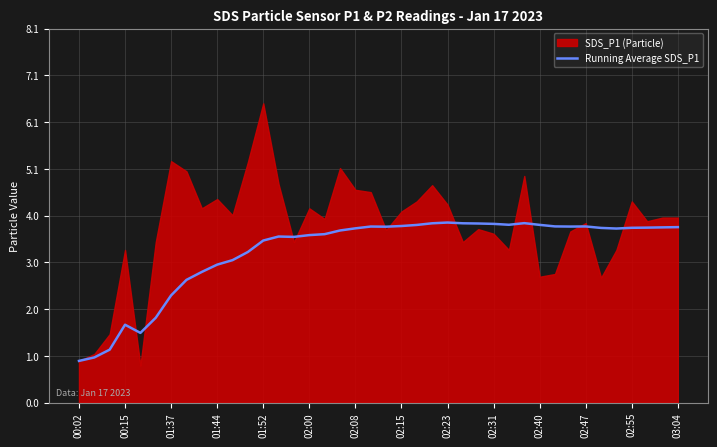

What is the maximum value for Running Average SDS_P1?

3.9